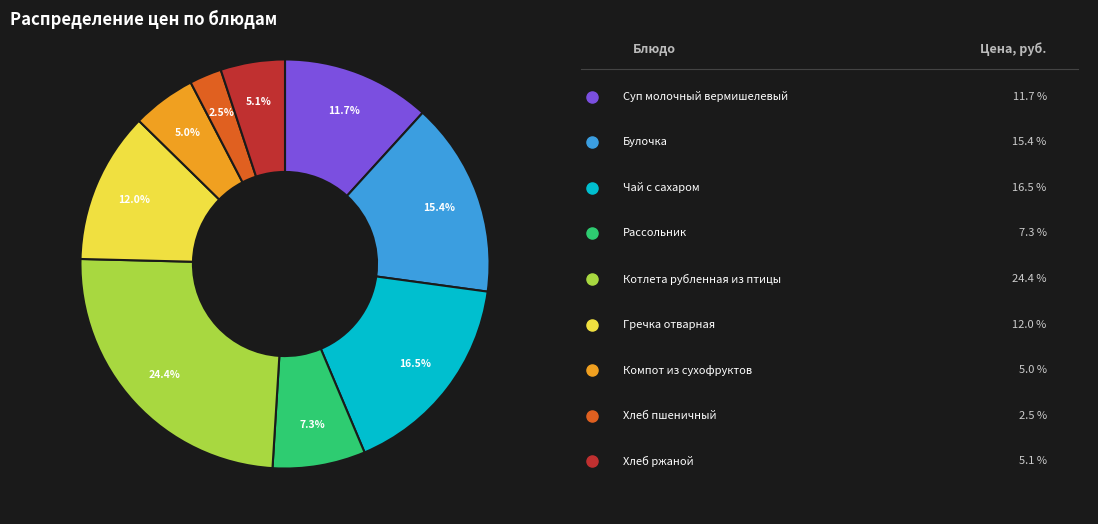

Is there any slice that represents more than half of the pie?

No